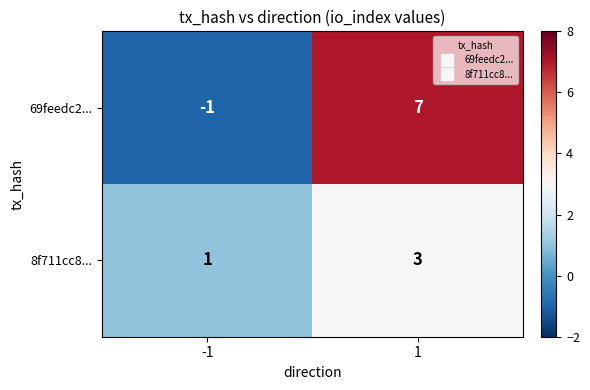

Which series has the largest total across all categories?

69feedc2...